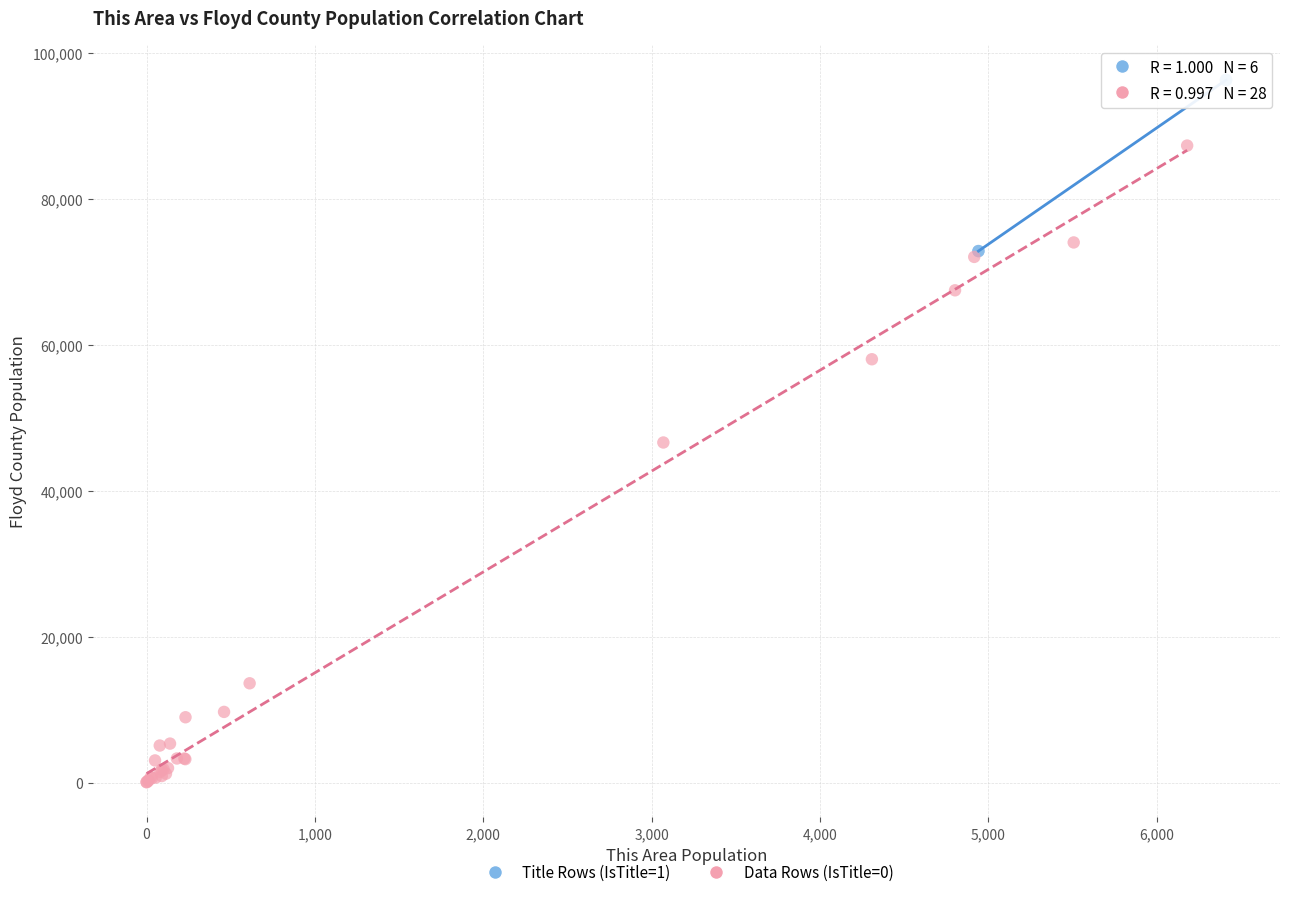

Which series has the largest Y range (max minus min)?

Data Rows (IsTitle=0)